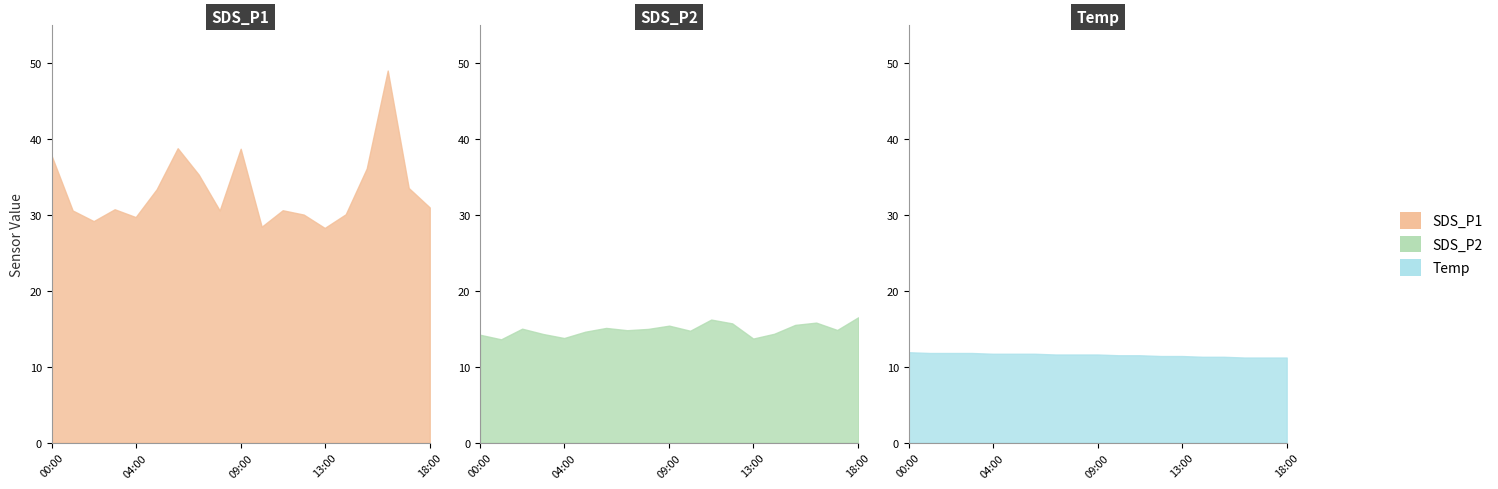

Which series has the largest total across all categories?

SDS_P1